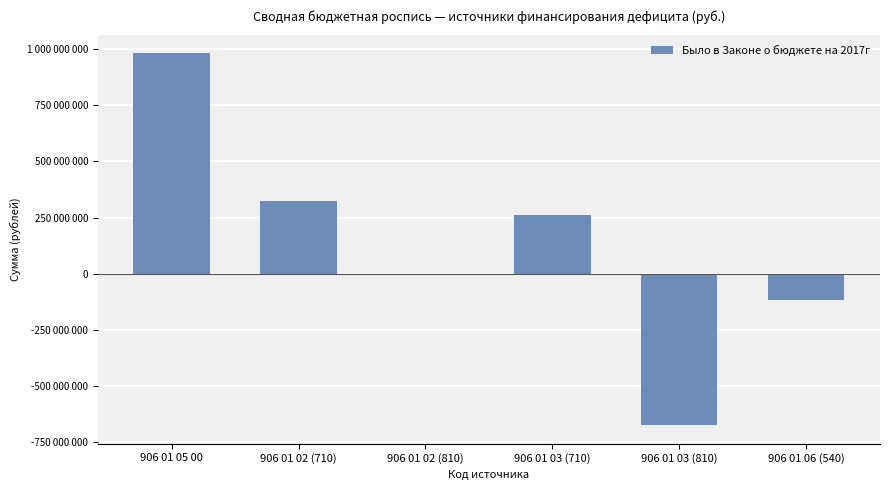

What is the label of the 2nd bar from the left?

906 01 02 (710)